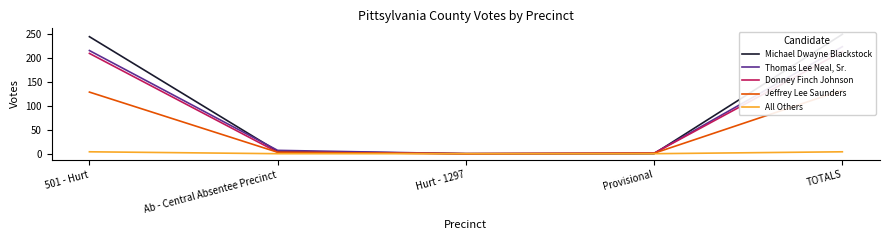

Which series has the largest total across all categories?

Michael Dwayne Blackstock